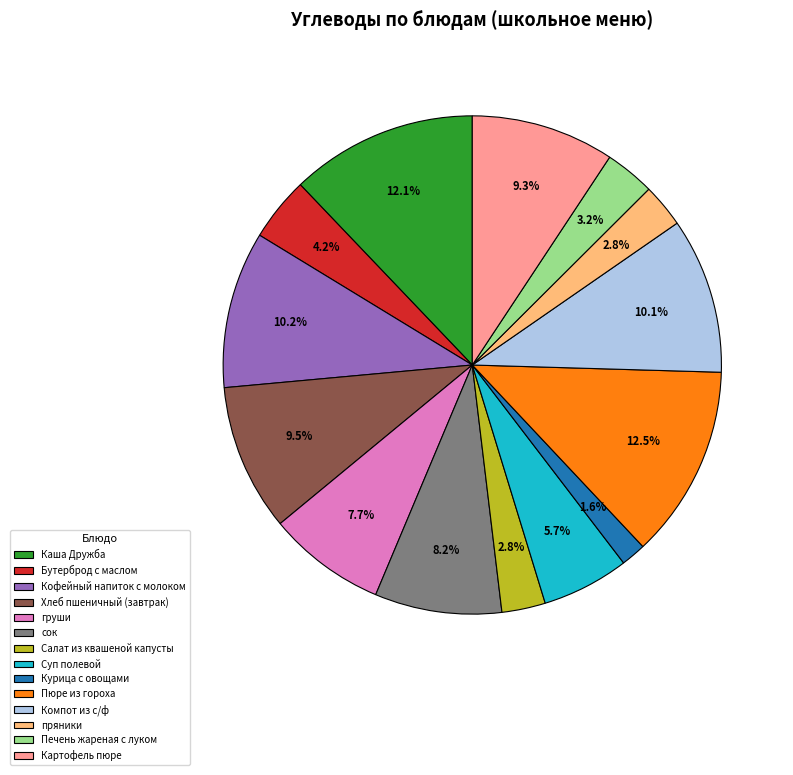

Approximately how many times larger is the value at груши compared to Бутерброд с маслом?

1.8